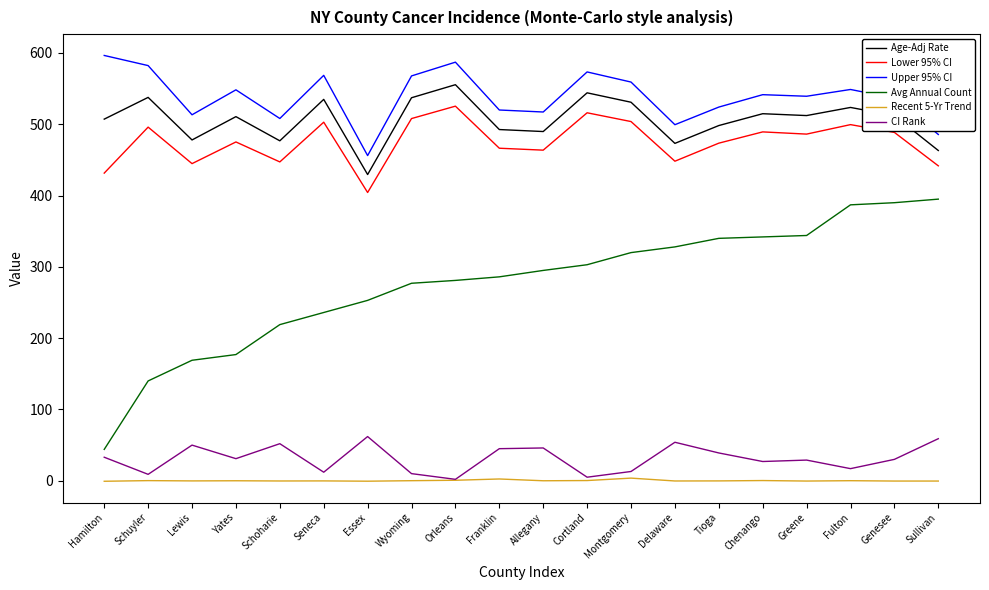

True or false: Recent 5-Yr Trend and Upper 95% CI cross at least once.

False